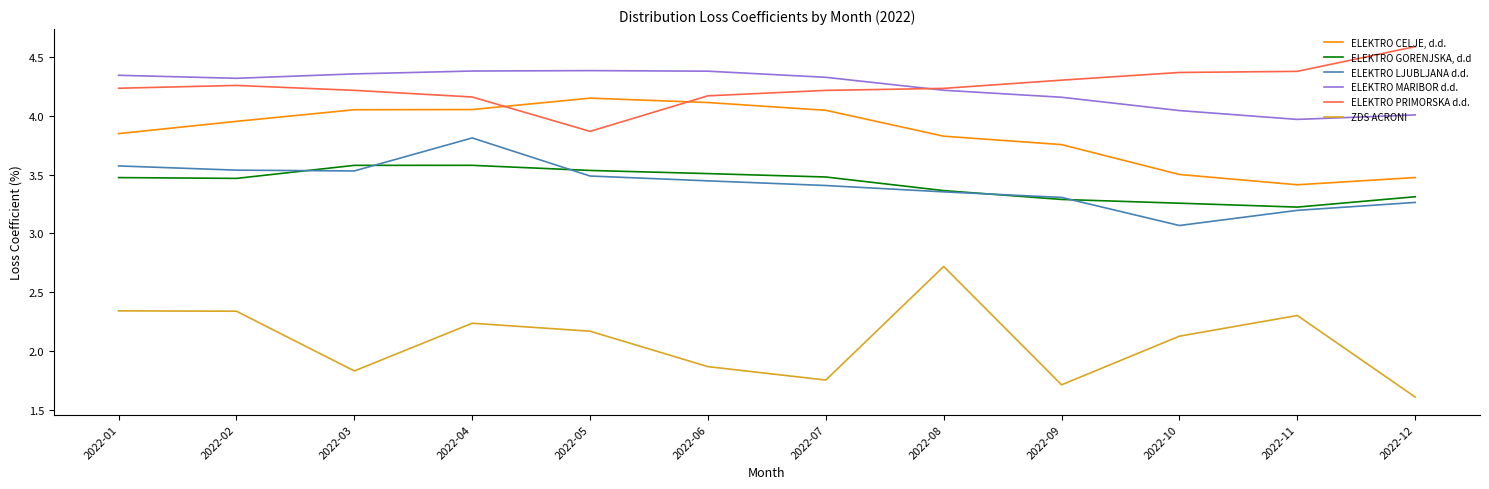

True or false: ELEKTRO LJUBLJANA d.d. and ELEKTRO MARIBOR d.d. cross at least once.

False